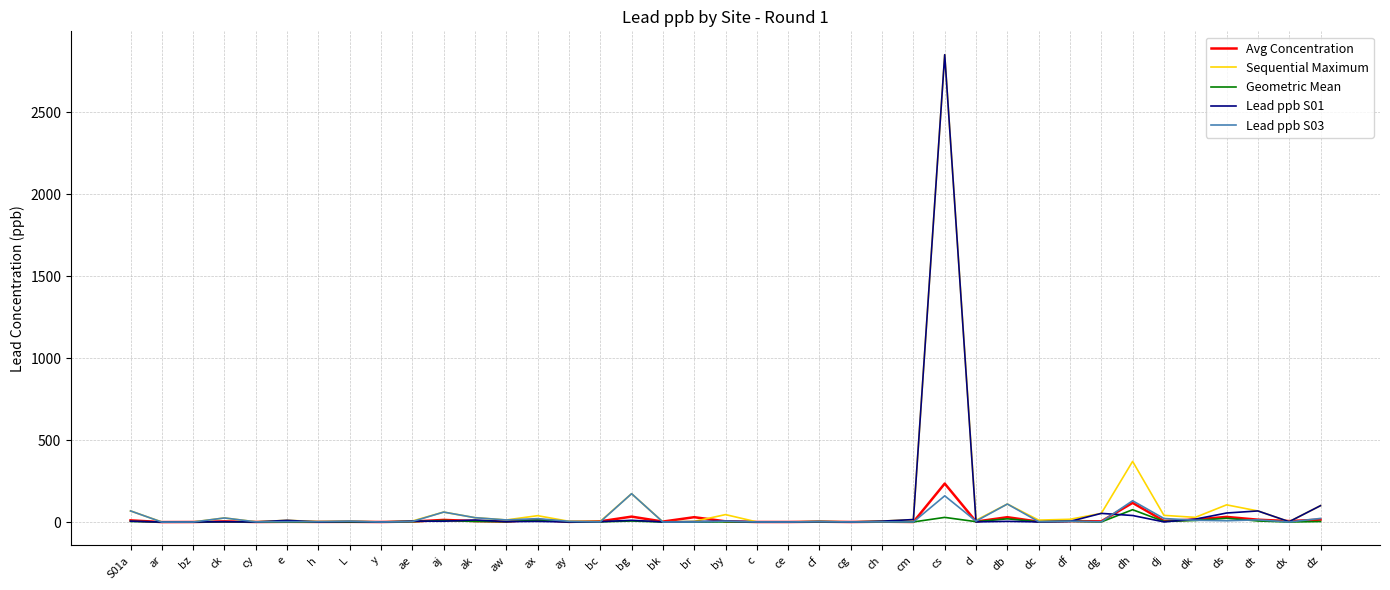

What is the sum of the Lead ppb S01 values at S01a and ae?

11.1